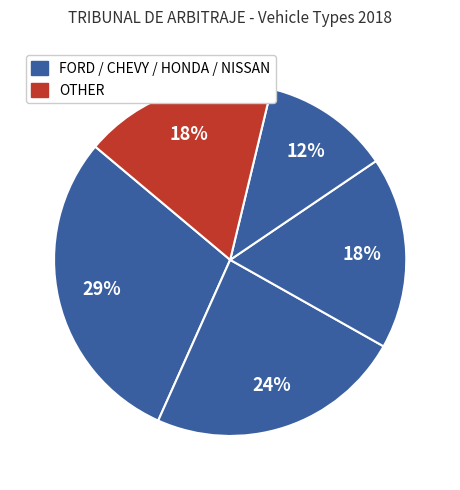

How many segments does this pie chart have?

5